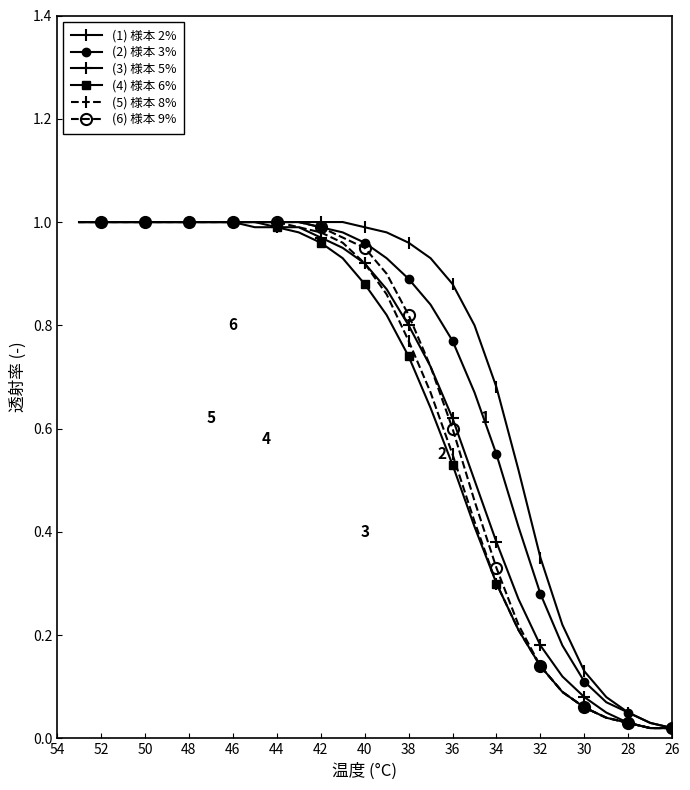

The (3) 様本 5% series shows 0.5 at 40. True or false?

False